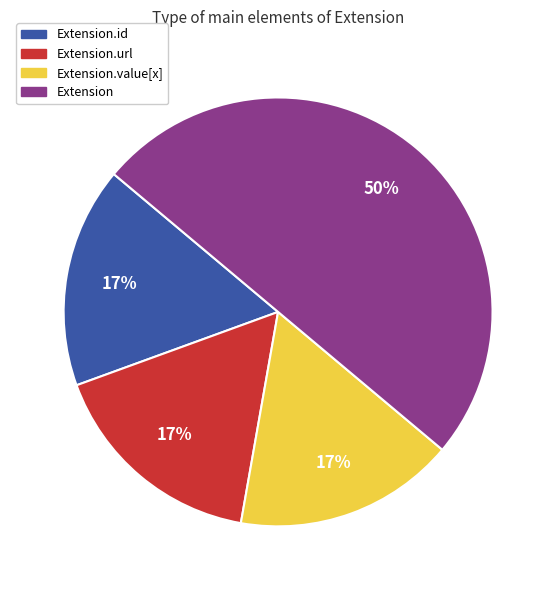

To the nearest percent, what is the difference between the largest and smallest slice percentages?

33%